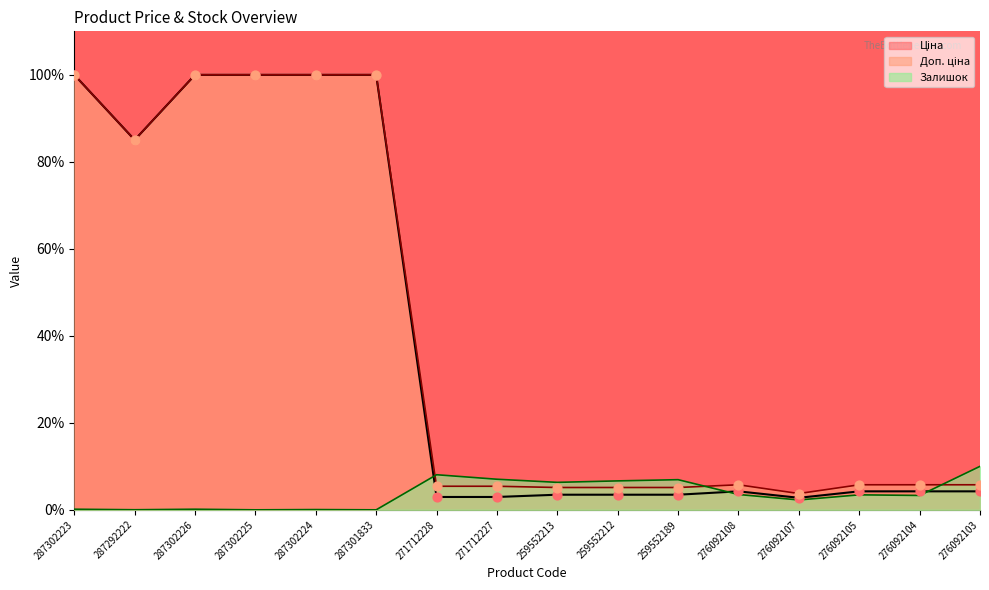

Which series has the largest total across all categories?

Доп. ціна